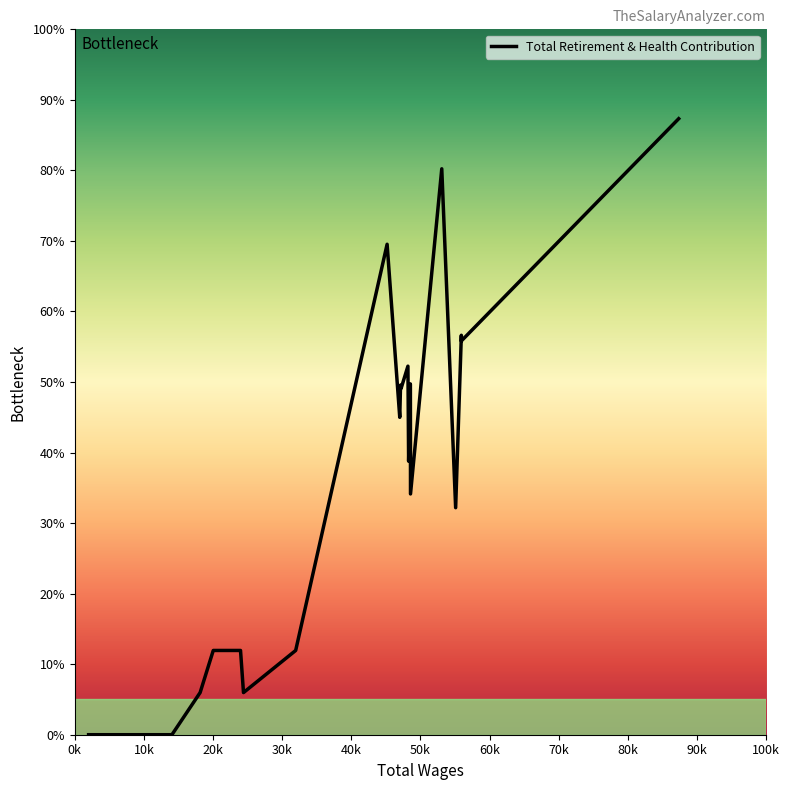

Does the chart have visible grid lines?

No